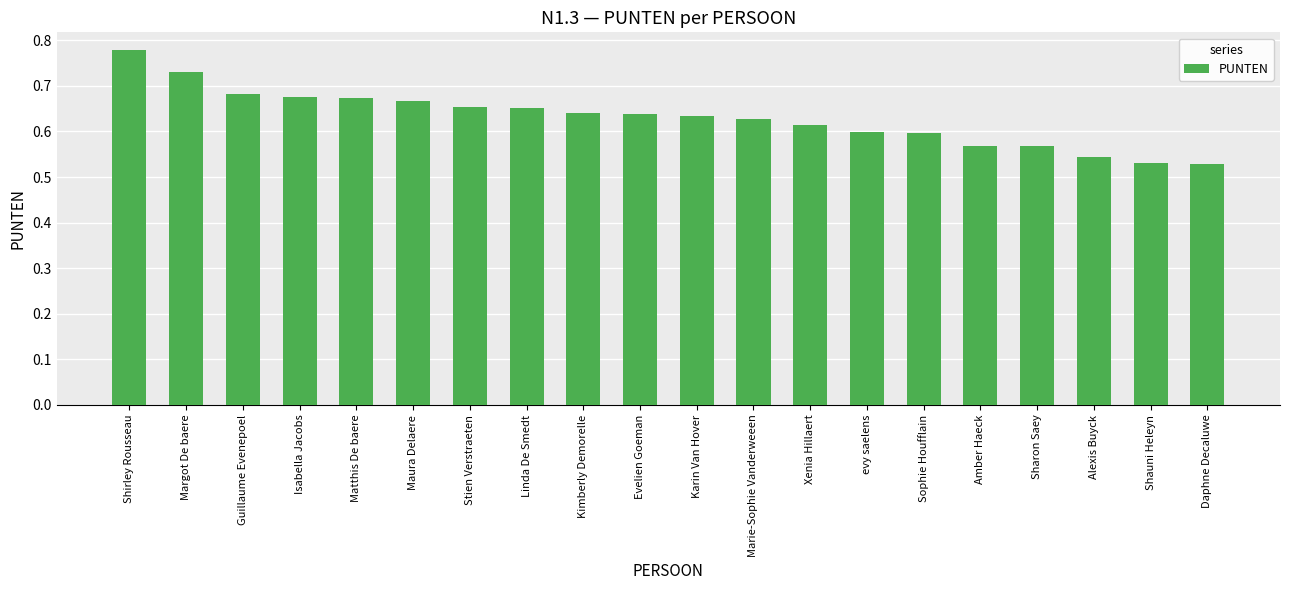

The value at Karin Van Hover is 0.9. True or false?

False